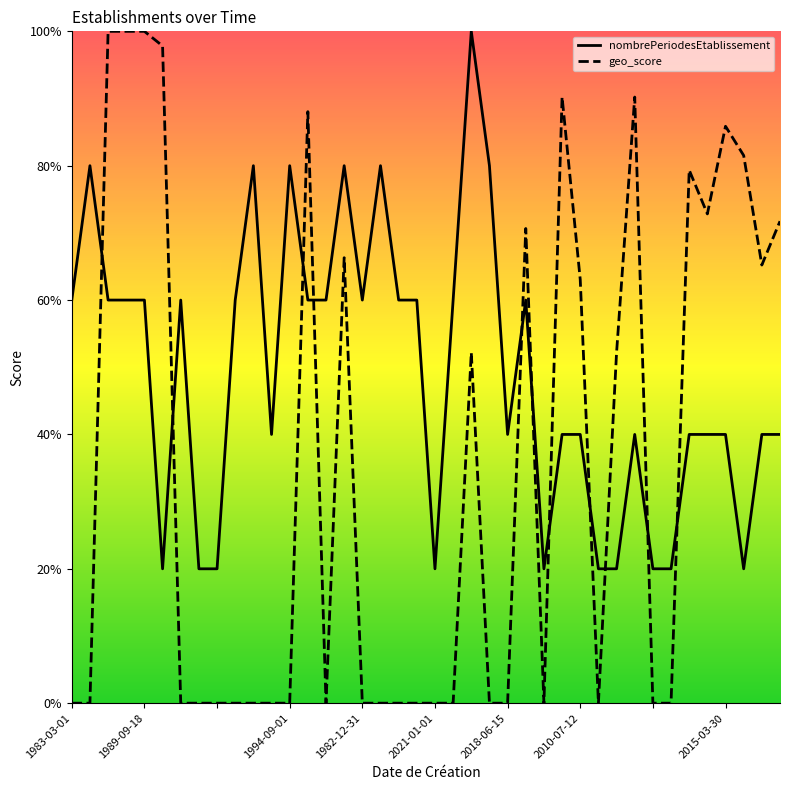

How many nombrePeriodesEtablissement values are between 0 and 1?

40